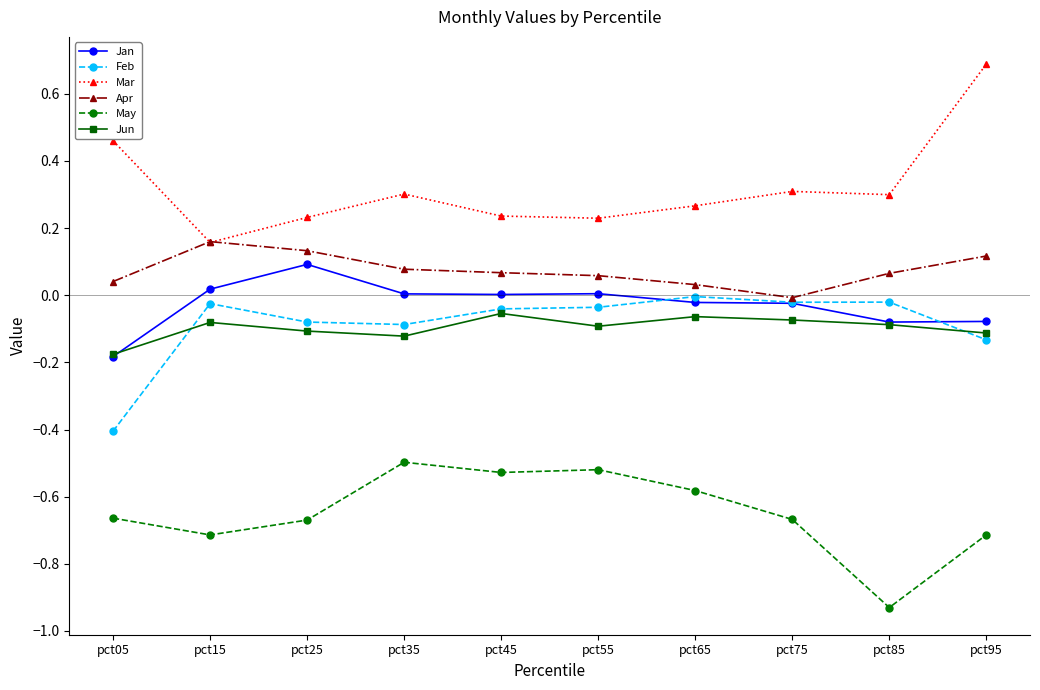

What is the total value across all series at pct45?

-0.3